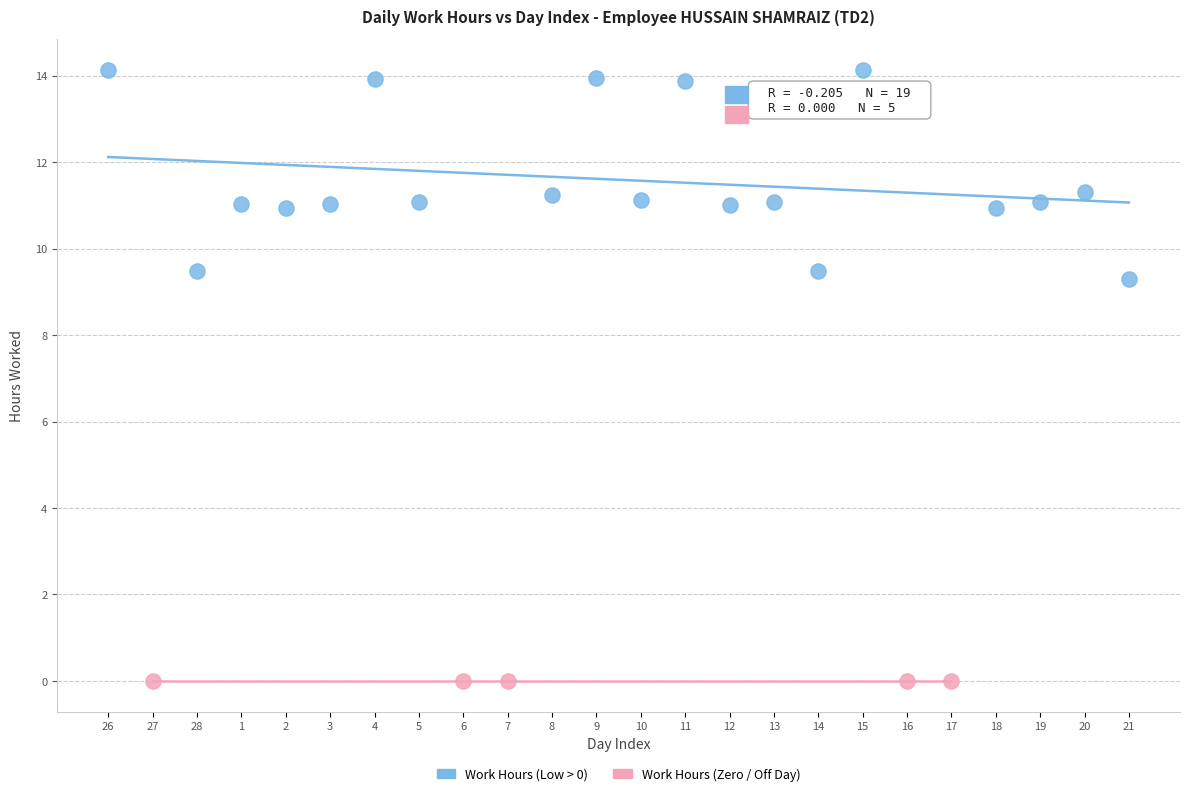

Which series reaches the maximum Y coordinate?

Work Hours (Low > 0)